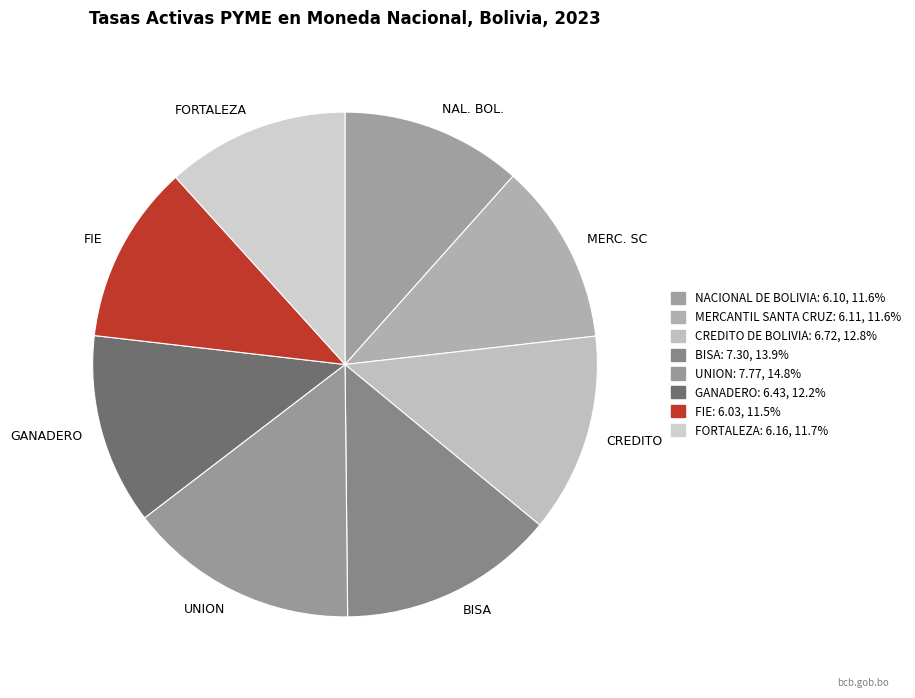

How many segments does this pie chart have?

8